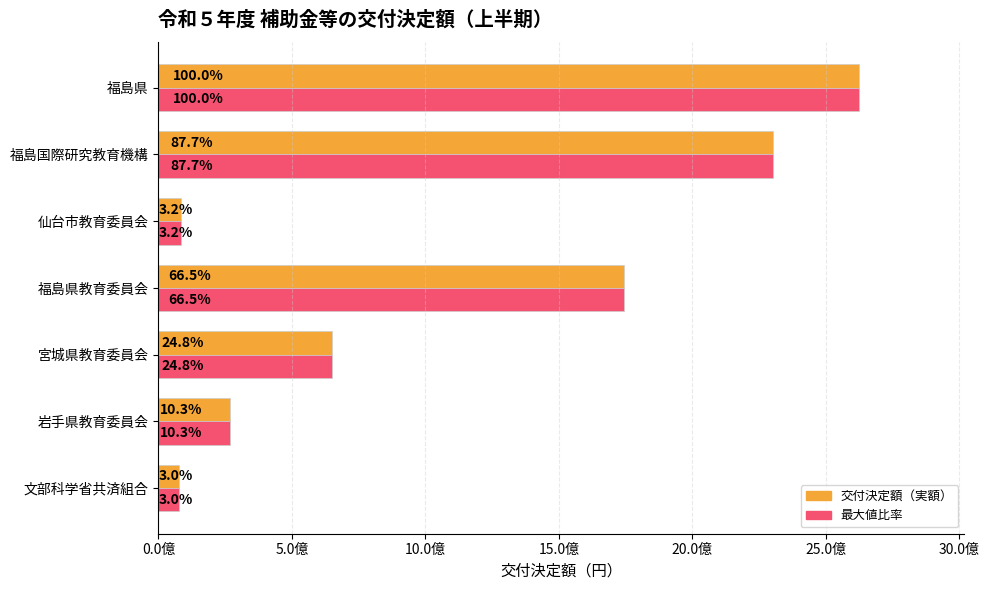

How many bars are there in each group?

2